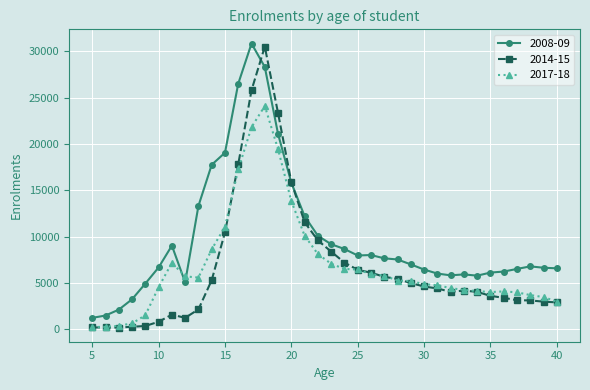

What are all the series names shown in the legend?

2008-09, 2014-15, 2017-18